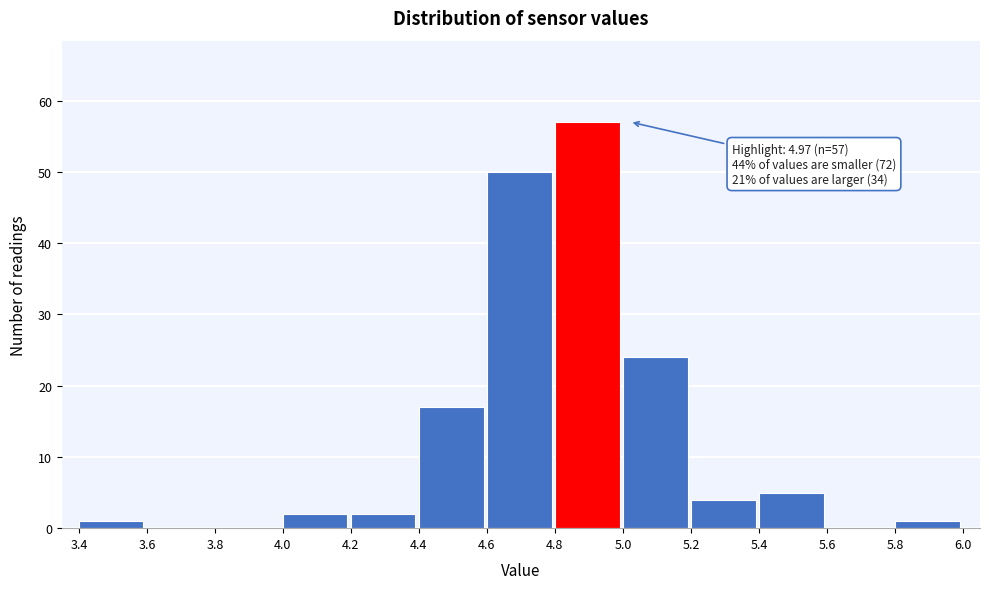

Over which range of the x-axis is the bar tallest?

4.8 to 5.0